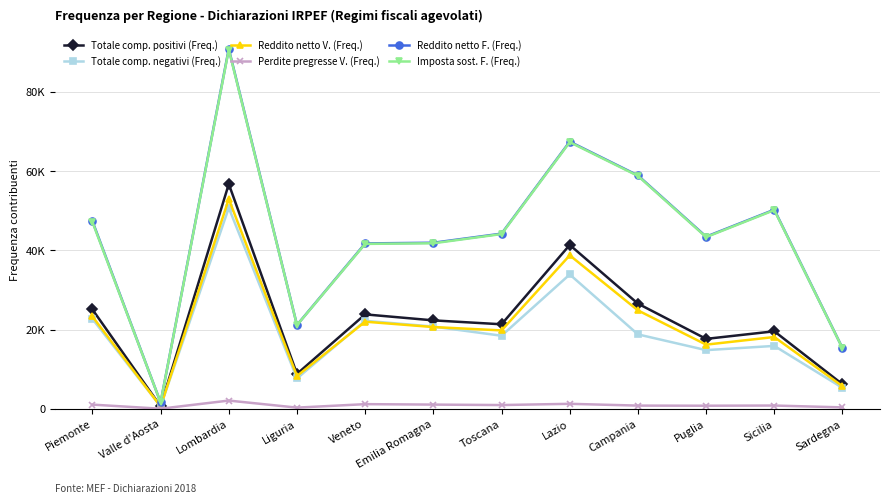

What are all the series names shown in the legend?

Totale comp. positivi (Freq.), Totale comp. negativi (Freq.), Reddito netto V. (Freq.), Perdite pregresse V. (Freq.), Reddito netto F. (Freq.), Imposta sost. F. (Freq.)